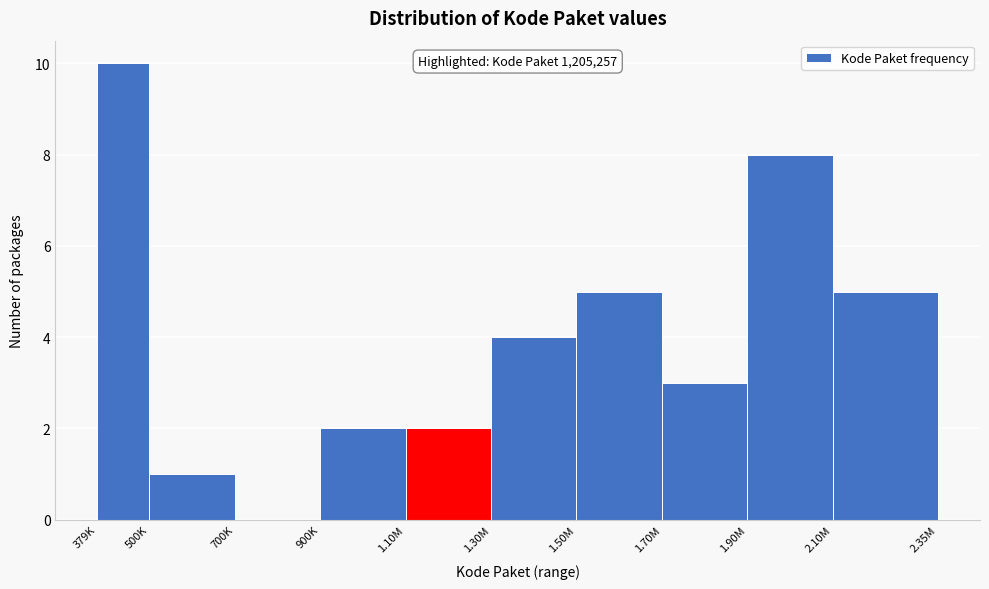

Reading left to right, list all the values displayed in this chart.

379K=10	500K=1	700K=0	900K=2	1.10M=2	1.30M=4	1.50M=5	1.70M=3	1.90M=8	2.10M=5